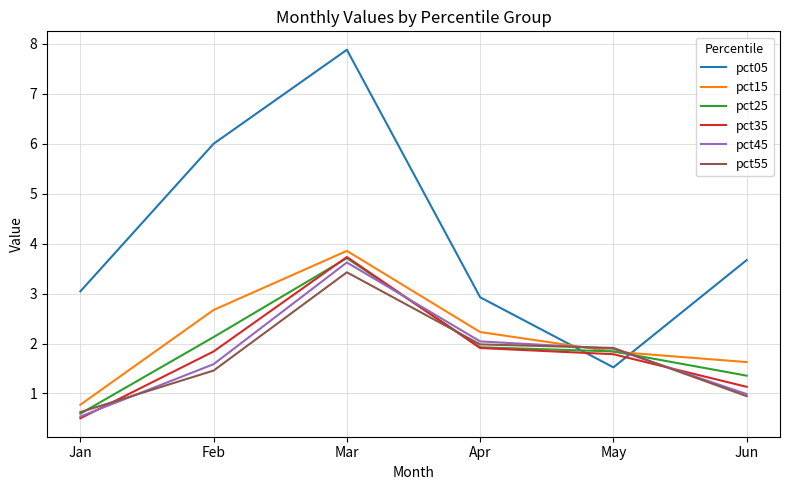

What is the minimum value for pct35?

0.5